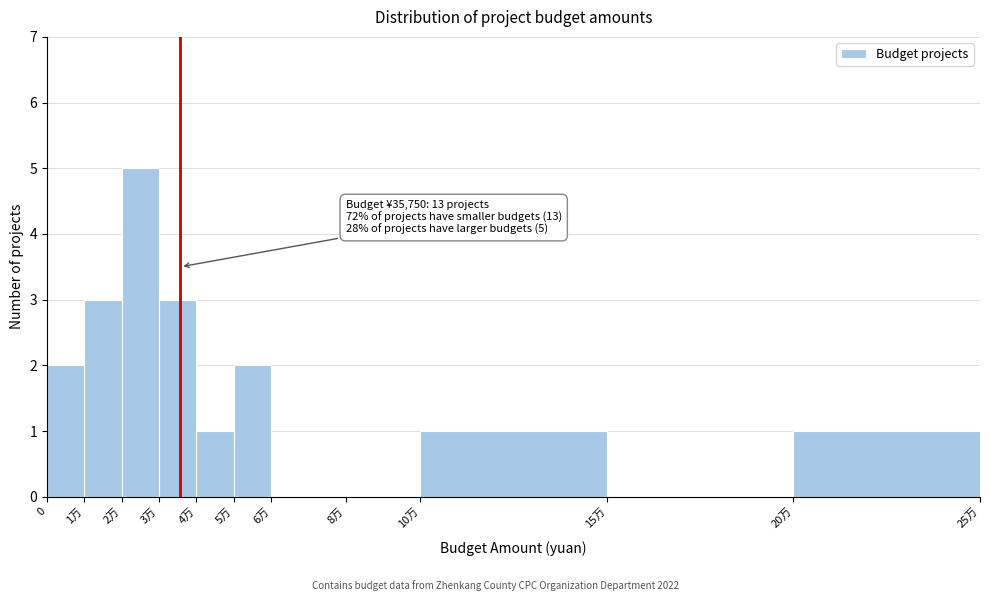

Reading right to left, extract all data points from this chart.

20万=1	15万=0	10万=1	8万=0	6万=0	5万=2	4万=1	3万=3	2万=5	1万=3	0=2